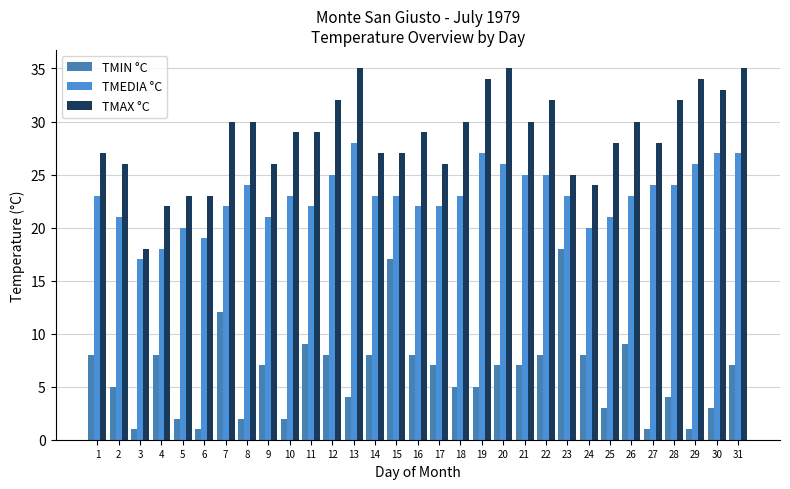

Which label corresponds to the smallest value in the chart?

3